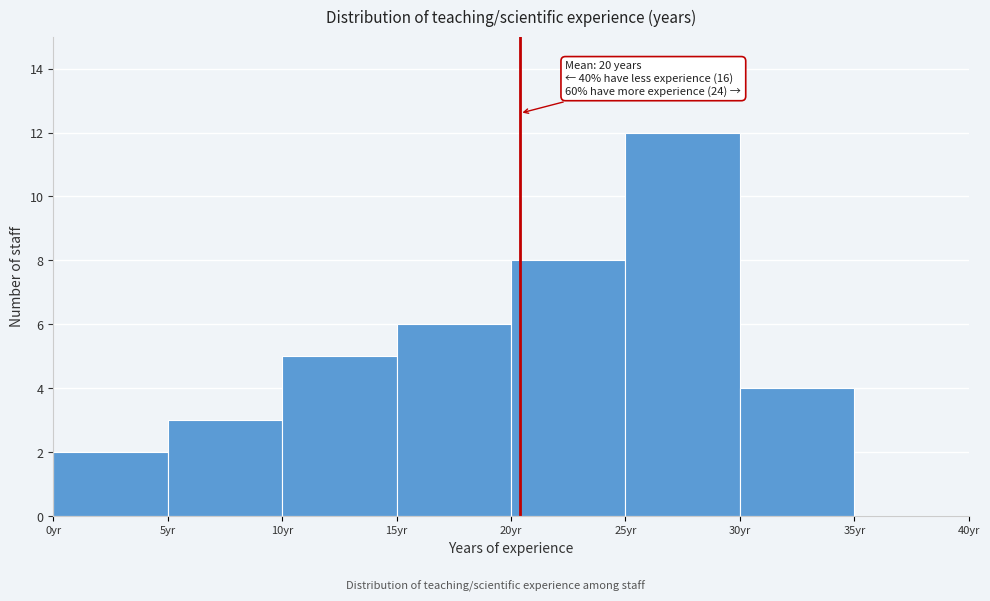

Which range on the x-axis has the tallest bar?

25 to 30